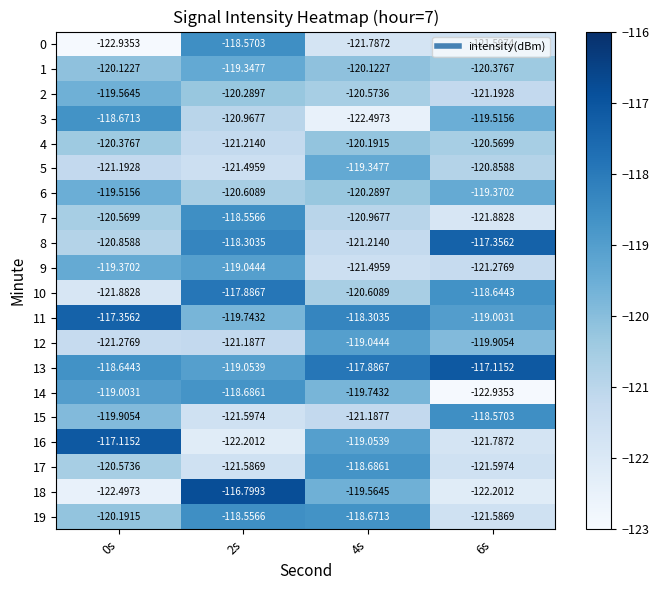

Is the value of 2 at 0s greater than the value of 19 at 6s?

Yes